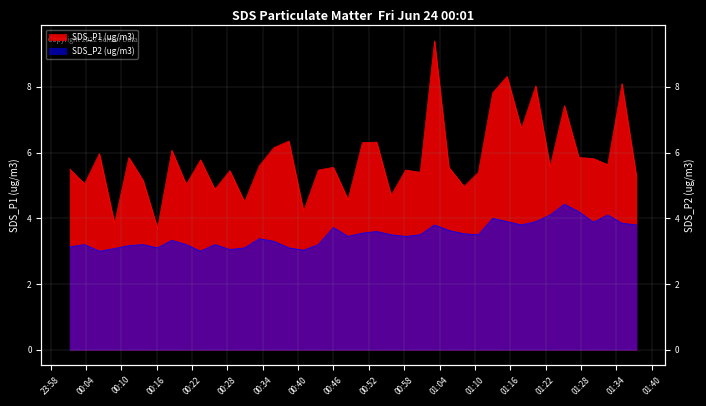

List the series in order of their peak value, highest first.

SDS_P1, SDS_P2